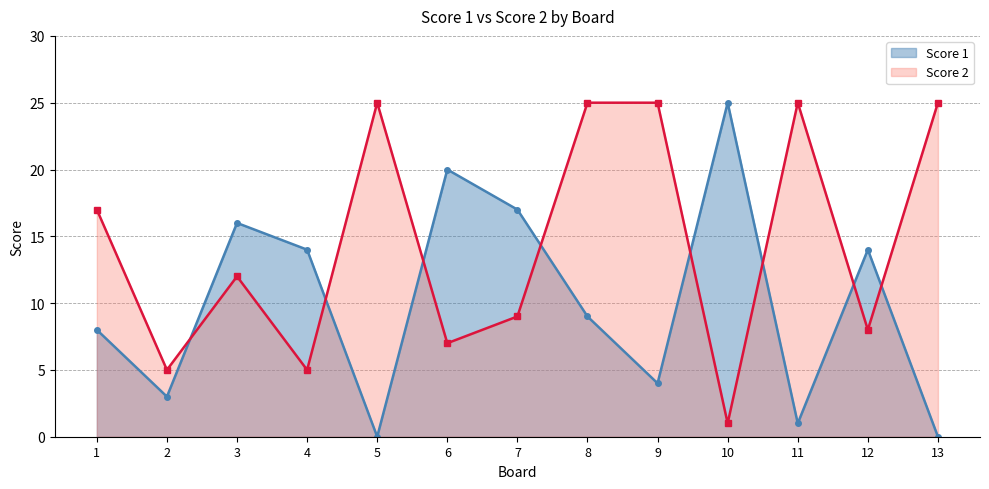

What is the maximum value for Score 2?

25